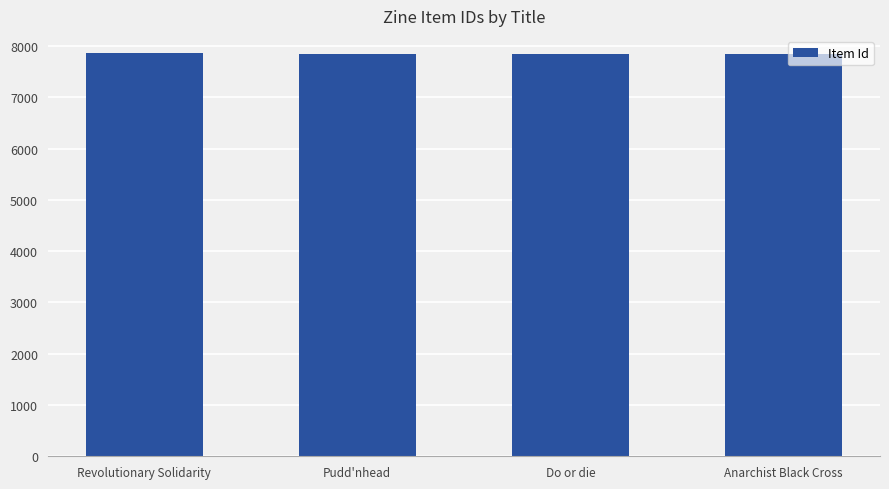

True or false: the data shows 7872 at Revolutionary Solidarity.

True